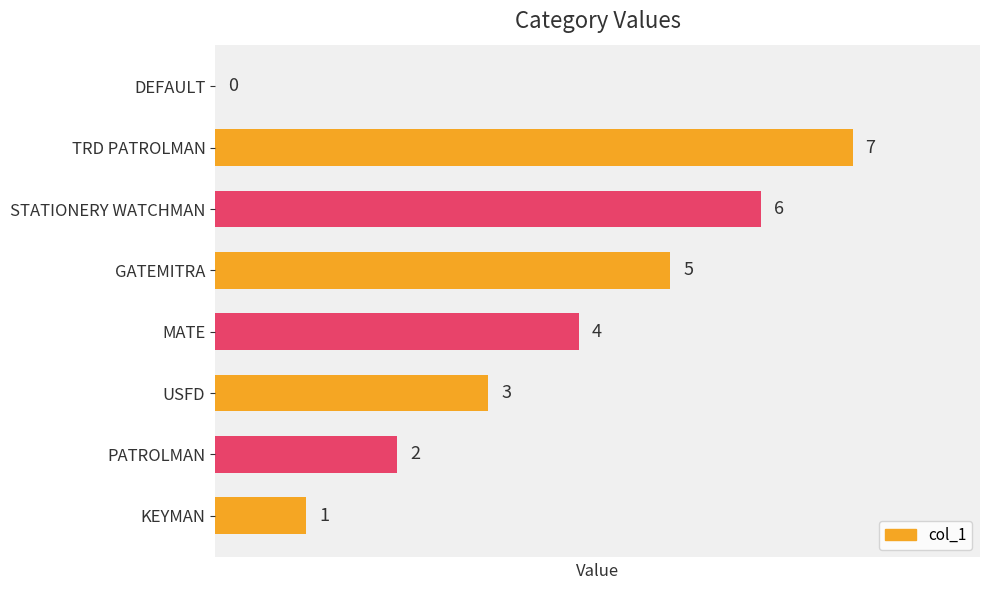

What is the sum of the values at STATIONERY WATCHMAN and PATROLMAN?

8